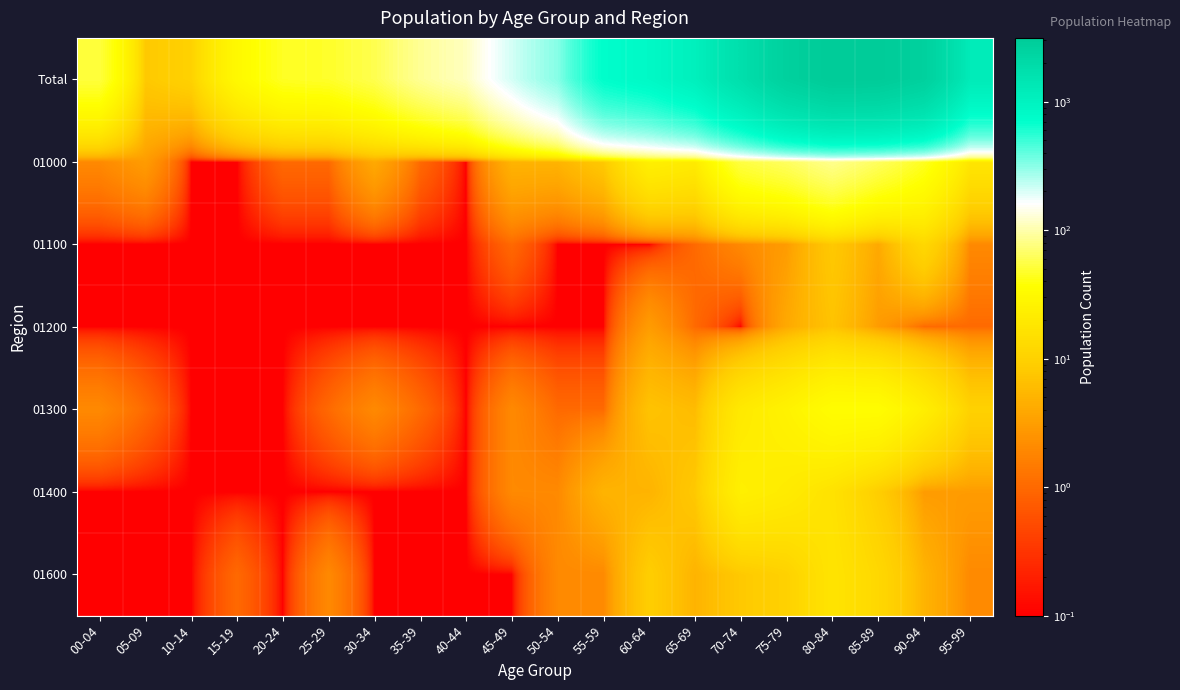

Reading left to right, extract all data points from this chart.

Total: 00-04=52.0	05-09=8.0	10-14=10.0	15-19=31.0	20-24=45.0	25-29=47.0	30-34=58.0	35-39=87.0	40-44=111.0	45-49=206.0	50-54=323.0	55-59=719.0	60-64=831.0	65-69=1076.0	70-74=1742.0	75-79=2639.0	80-84=3133.0	85-89=3067.0	90-94=2643.0	95-99=1231.0
01000: 00-04=2.0	05-09=3.0	10-14=0.1	15-19=0.1	20-24=1.0	25-29=1.0	30-34=4.0	35-39=1.0	40-44=0.1	45-49=5.0	50-54=5.0	55-59=8.0	60-64=24.0	65-69=21.0	70-74=54.0	75-79=64.0	80-84=83.0	85-89=63.0	90-94=44.0	95-99=18.0
01100: 00-04=0.1	05-09=0.1	10-14=0.1	15-19=0.1	20-24=0.1	25-29=0.1	30-34=0.1	35-39=0.1	40-44=0.1	45-49=1.0	50-54=0.1	55-59=0.1	60-64=0.1	65-69=1.0	70-74=2.0	75-79=3.0	80-84=8.0	85-89=4.0	90-94=12.0	95-99=2.0
01200: 00-04=0.1	05-09=0.1	10-14=0.1	15-19=0.1	20-24=0.1	25-29=0.1	30-34=0.1	35-39=0.1	40-44=0.1	45-49=0.1	50-54=0.1	55-59=0.1	60-64=3.0	65-69=1.0	70-74=0.1	75-79=4.0	80-84=7.0	85-89=3.0	90-94=1.0	95-99=1.0
01300: 00-04=2.0	05-09=1.0	10-14=0.1	15-19=0.1	20-24=0.1	25-29=1.0	30-34=2.0	35-39=1.0	40-44=0.1	45-49=2.0	50-54=1.0	55-59=1.0	60-64=7.0	65-69=6.0	70-74=20.0	75-79=26.0	80-84=35.0	85-89=35.0	90-94=23.0	95-99=10.0
01400: 00-04=0.1	05-09=0.1	10-14=0.1	15-19=0.1	20-24=0.1	25-29=0.1	30-34=0.1	35-39=0.1	40-44=0.1	45-49=2.0	50-54=2.0	55-59=5.0	60-64=5.0	65-69=8.0	70-74=24.0	75-79=21.0	80-84=16.0	85-89=9.0	90-94=3.0	95-99=3.0
01600: 00-04=0.1	05-09=0.1	10-14=0.1	15-19=1.0	20-24=0.1	25-29=2.0	30-34=0.1	35-39=0.1	40-44=0.1	45-49=0.1	50-54=2.0	55-59=2.0	60-64=9.0	65-69=5.0	70-74=8.0	75-79=10.0	80-84=17.0	85-89=12.0	90-94=5.0	95-99=2.0